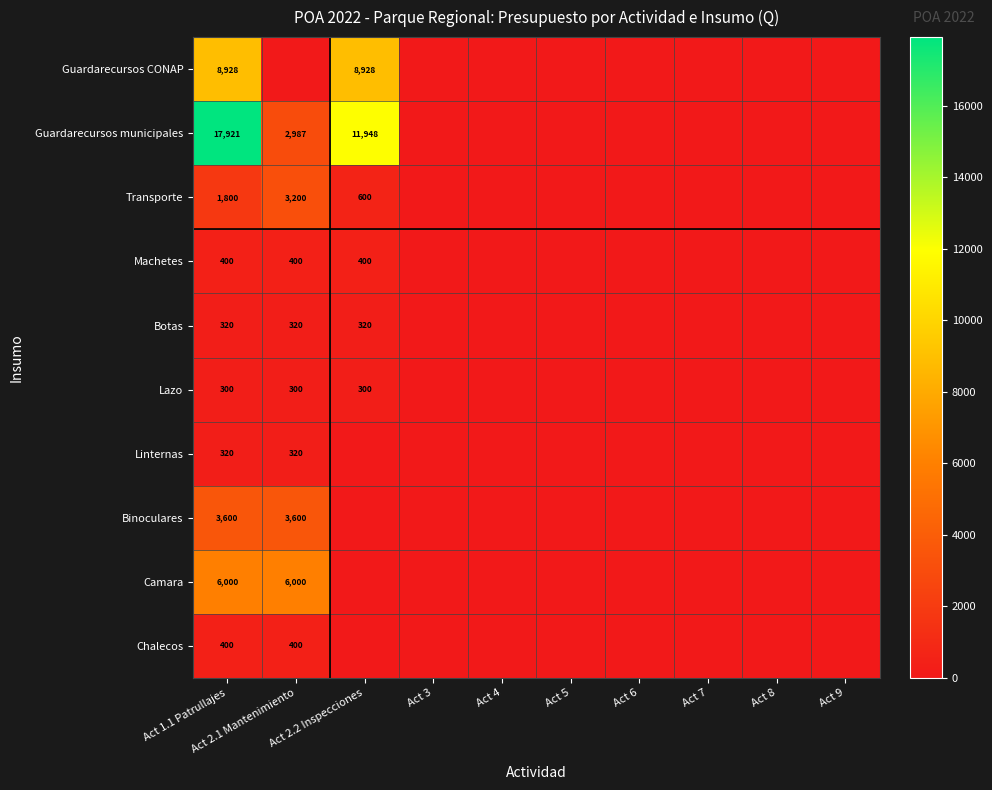

Is the value of Machetes at Act 2.2 Inspecciones greater than the value of Transporte at Act 2.1 Mantenimiento?

No